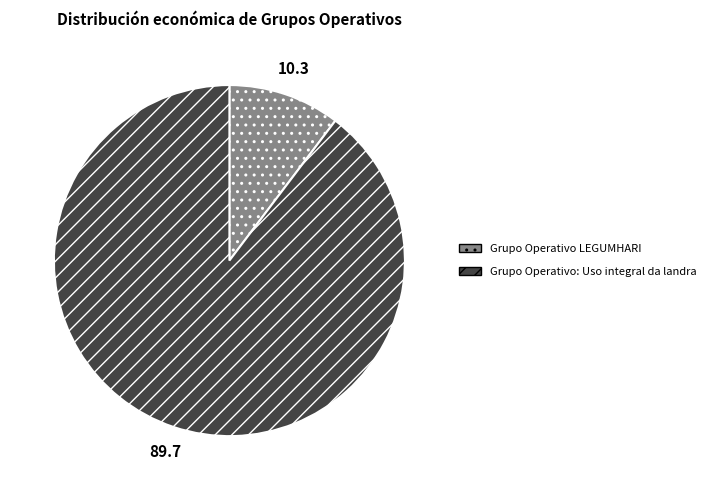

Is there a majority slice in this chart?

Yes